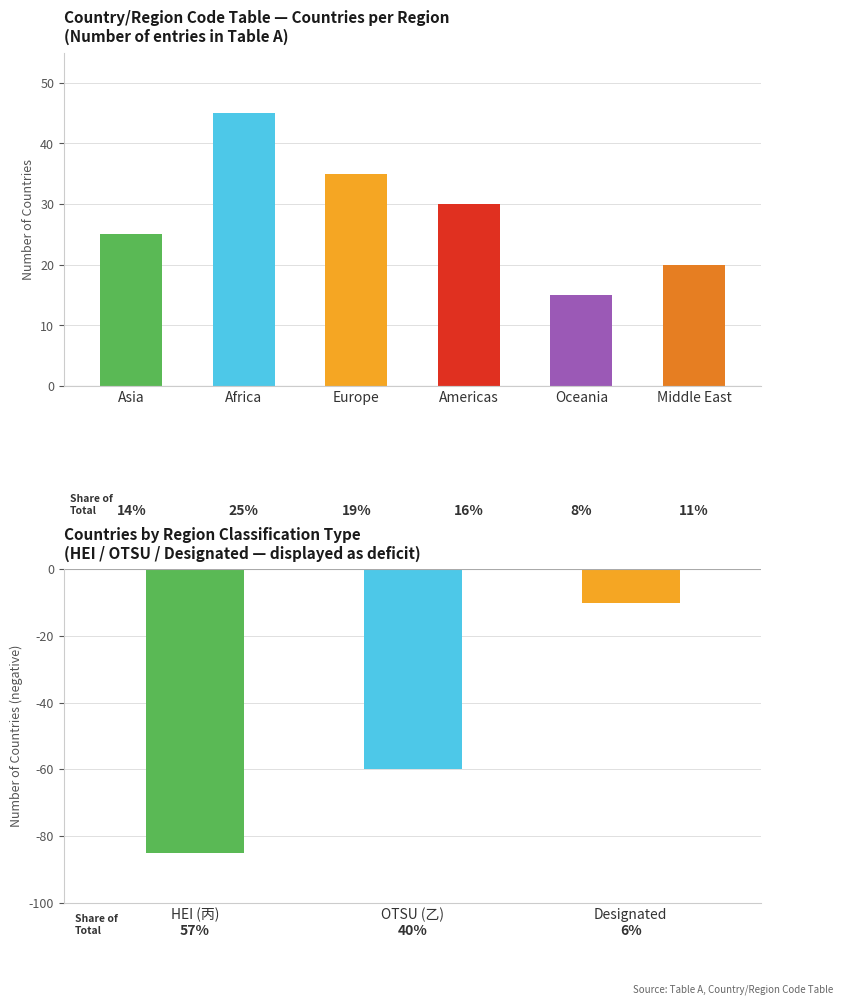

Rank the categories by value from highest to lowest.

Africa, Europe, Americas, Asia, Middle East, Oceania